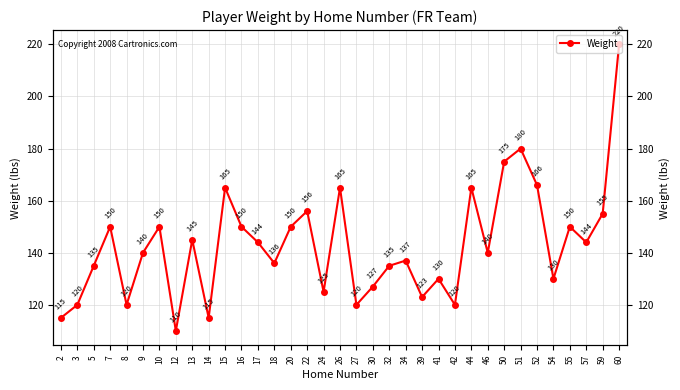

How many lines are shown in the chart?

1